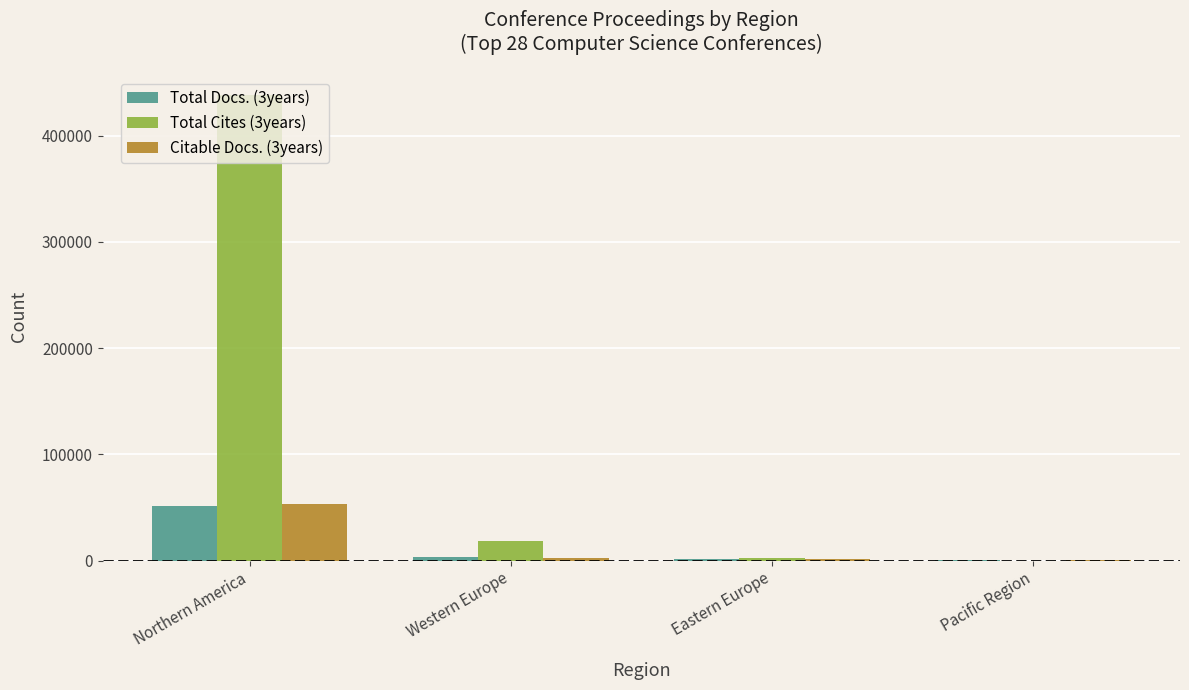

At which category is the sum across all series the highest?

Northern America